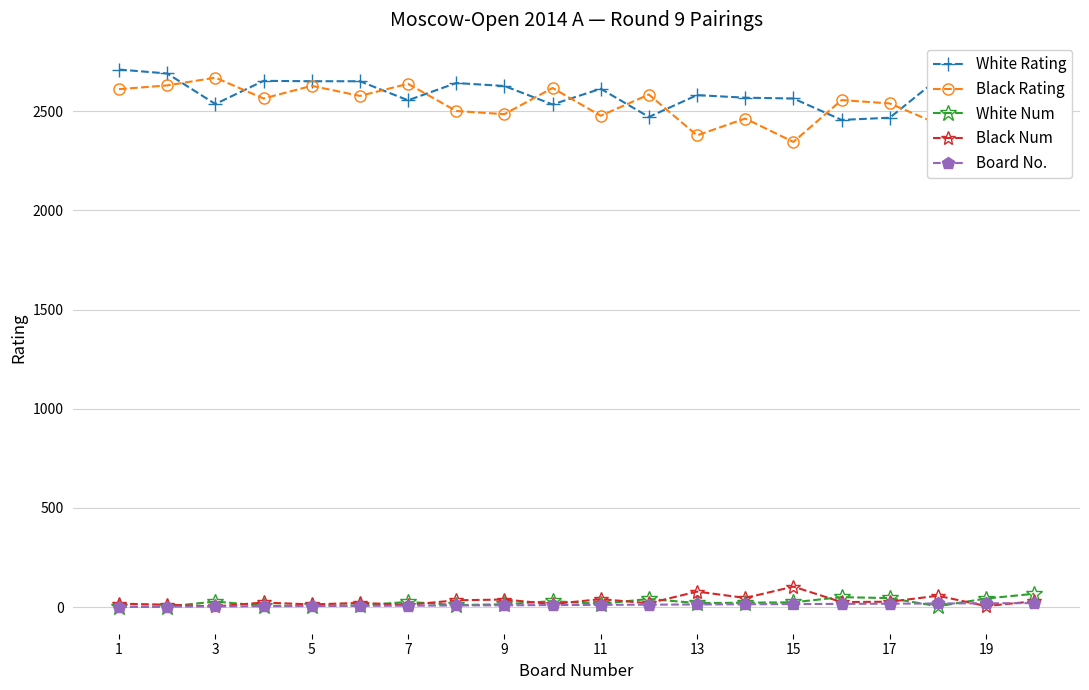

What is the average value of the Board No. series?

10